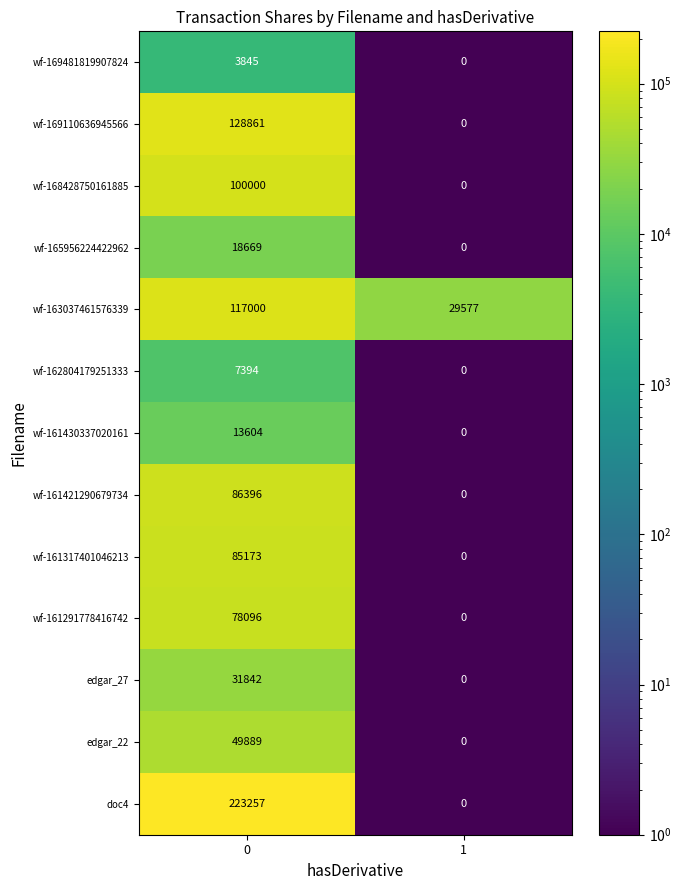

Which series changed the most between 0 and 1?

doc4